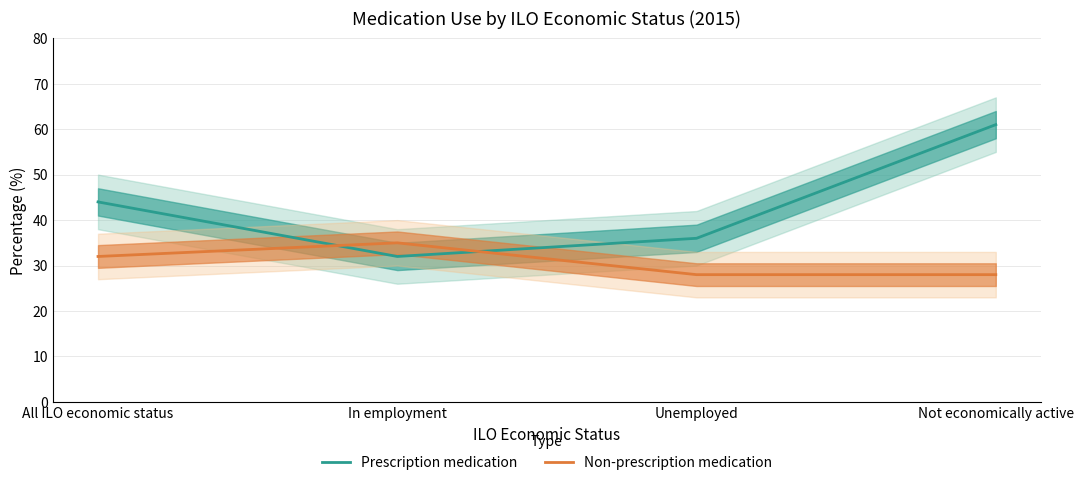

How many lines are shown in the chart?

2